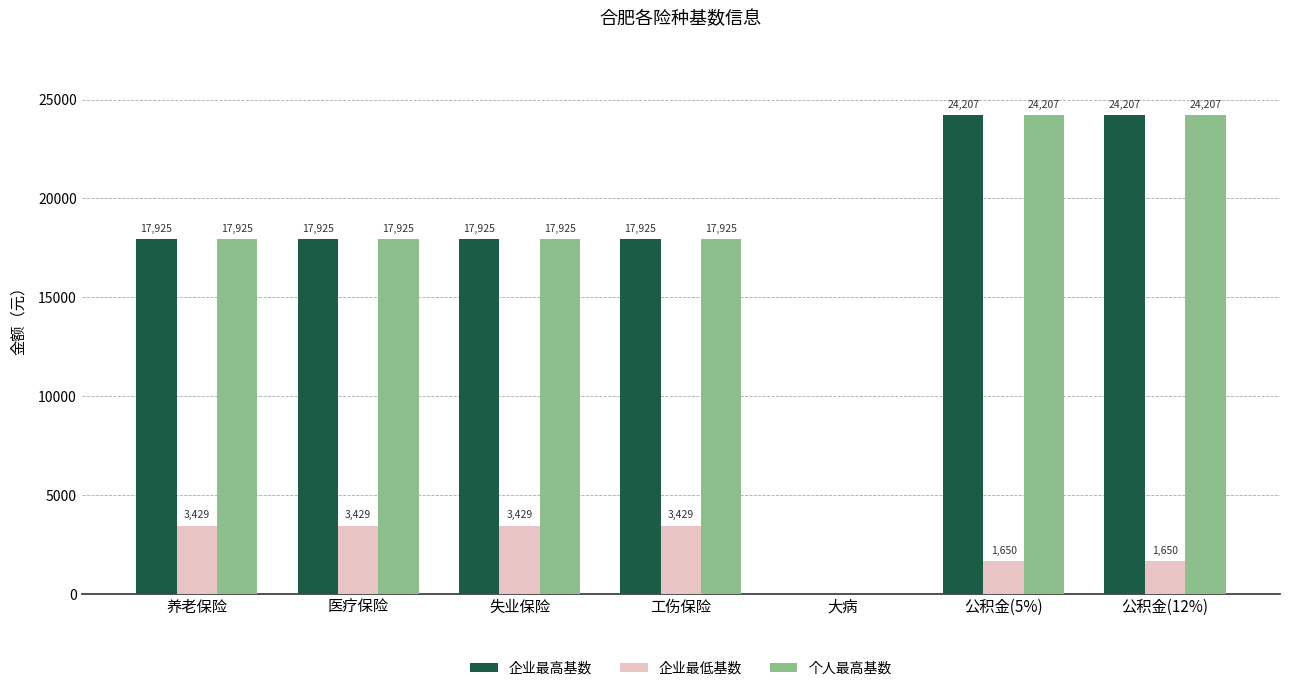

What is the highest value of the 企业最高基数 series?

24207.0